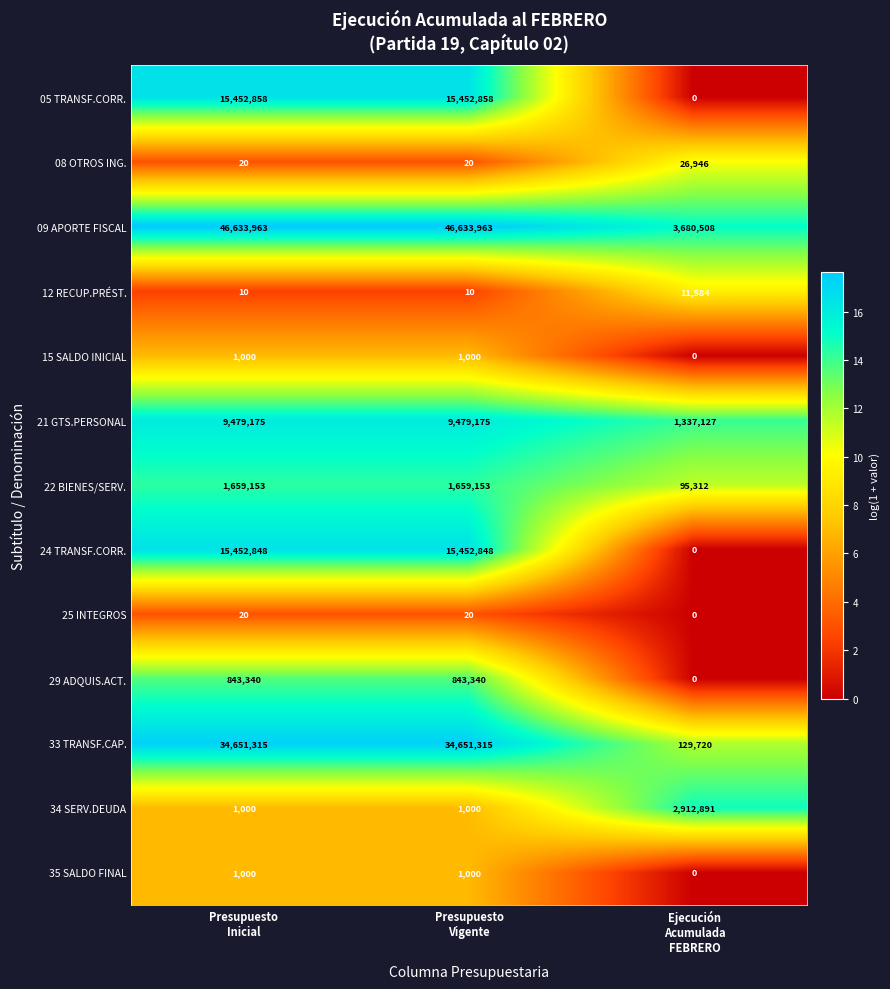

What is the average value of the 09 APORTE FISCAL series?

32316145